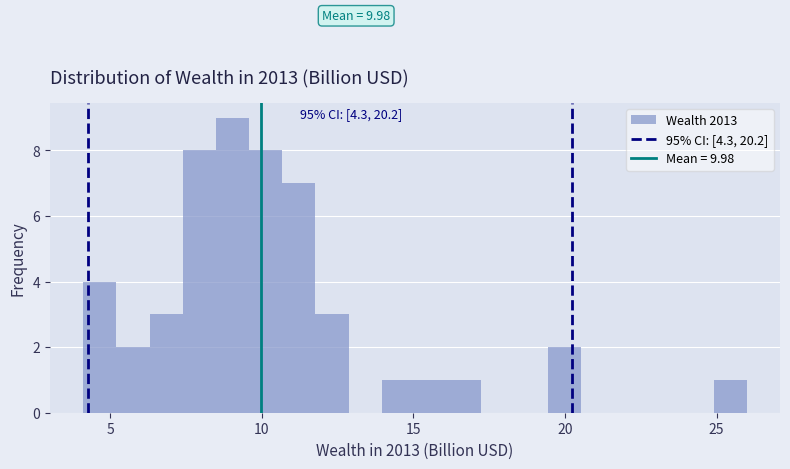

Around what value on the x-axis is the tallest bar? Give the approximate position of its centre, as read against the axis.

9.0